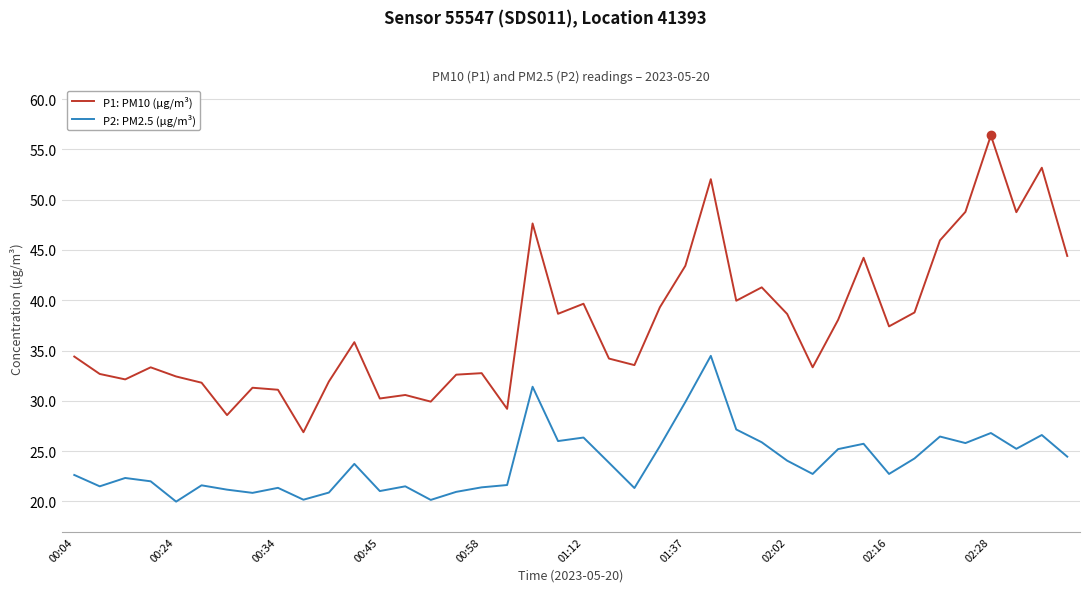

True or false: P2: PM2.5 (µg/m³) and P1: PM10 (µg/m³) intersect in this chart.

False